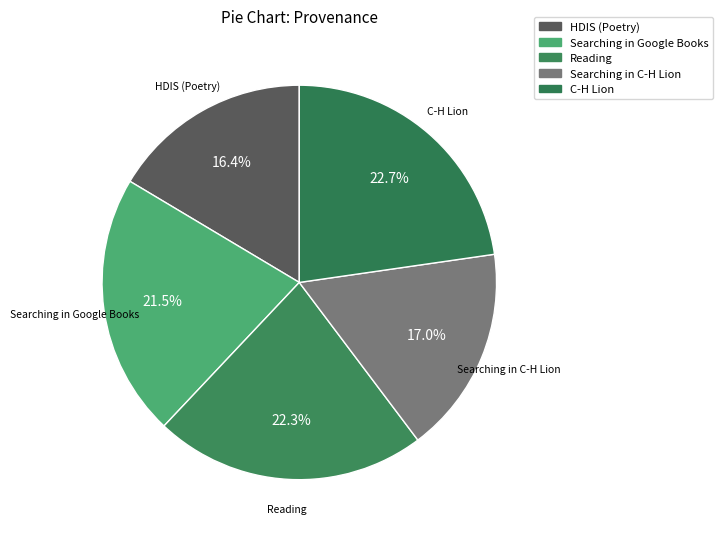

What is the total percentage of HDIS (Poetry) and Searching in C-H Lion?

33.5%